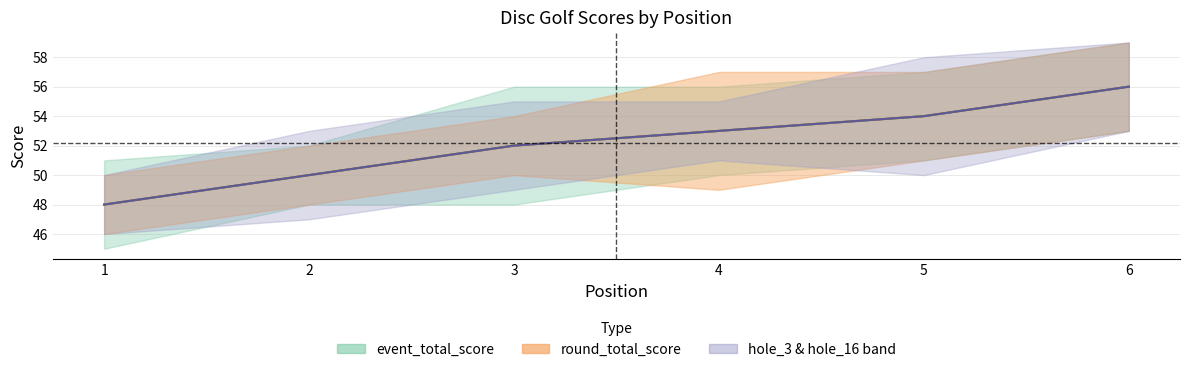

Which series changed the most between 4 and 5?

event_total_score